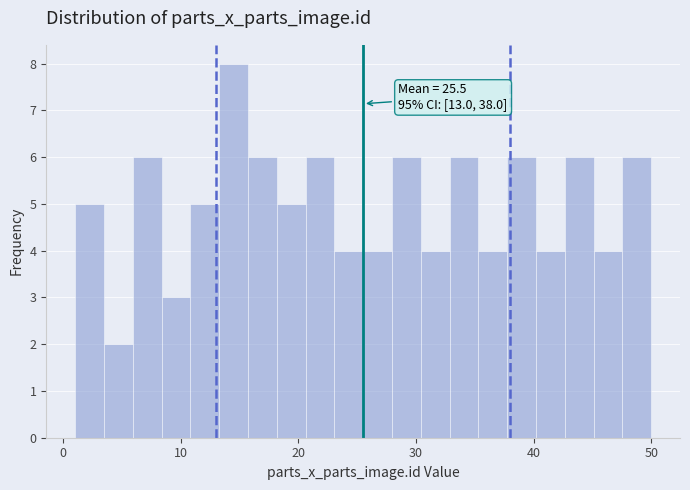

Read against the x-axis, roughly where is the centre of the tallest bar?

14